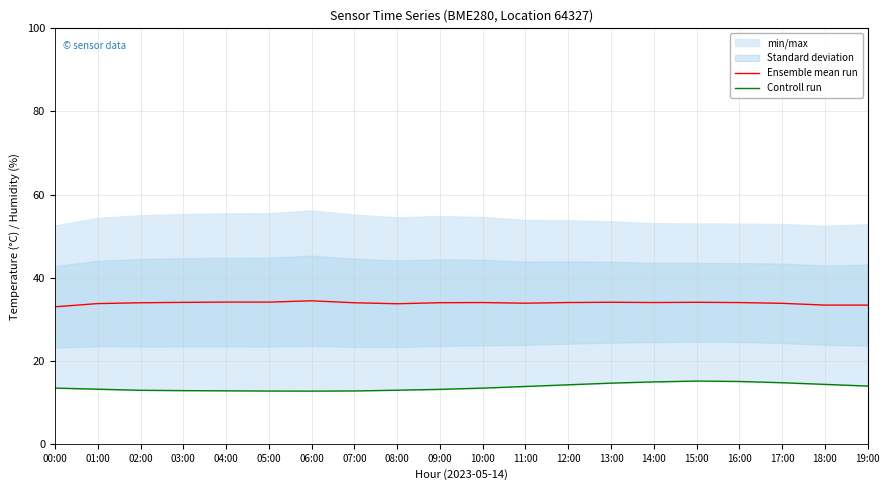

How many categories are shown in the chart?

20